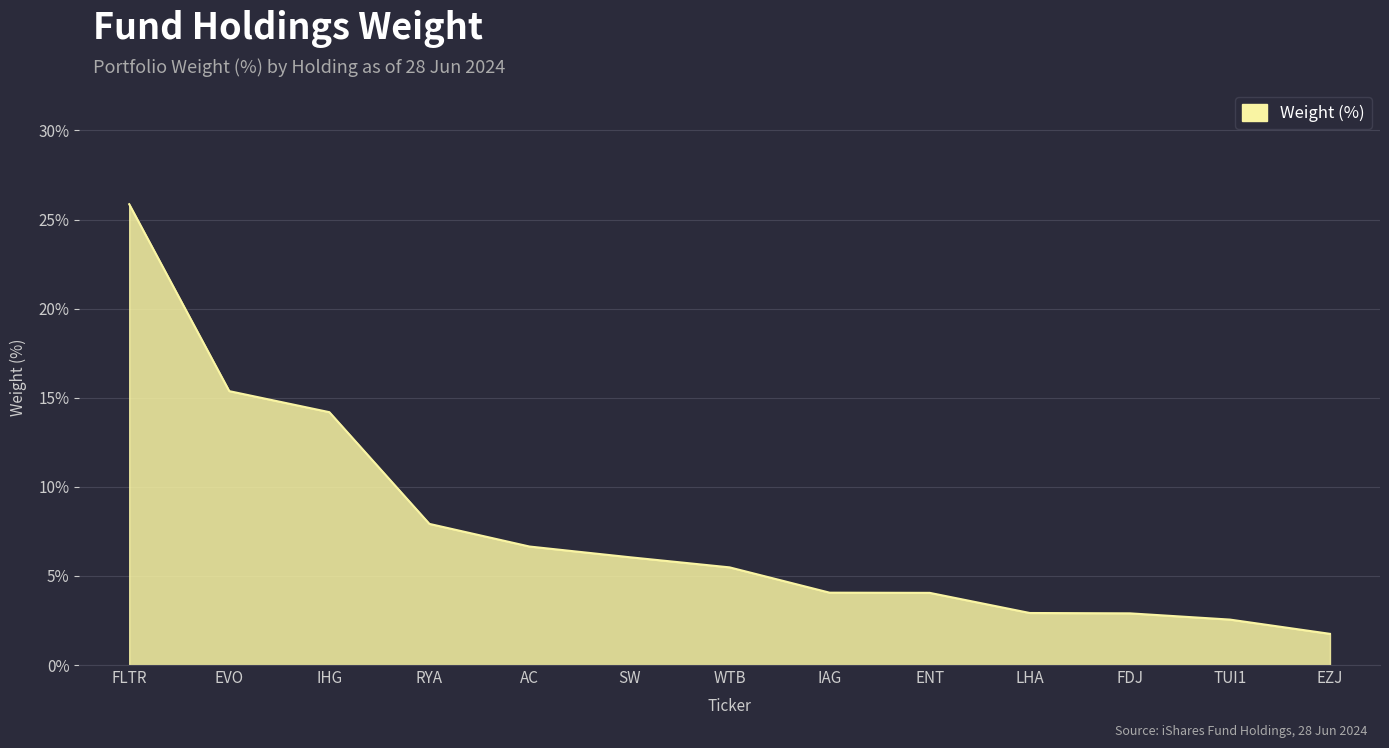

What is the difference between the values at IHG and LHA?

11.3